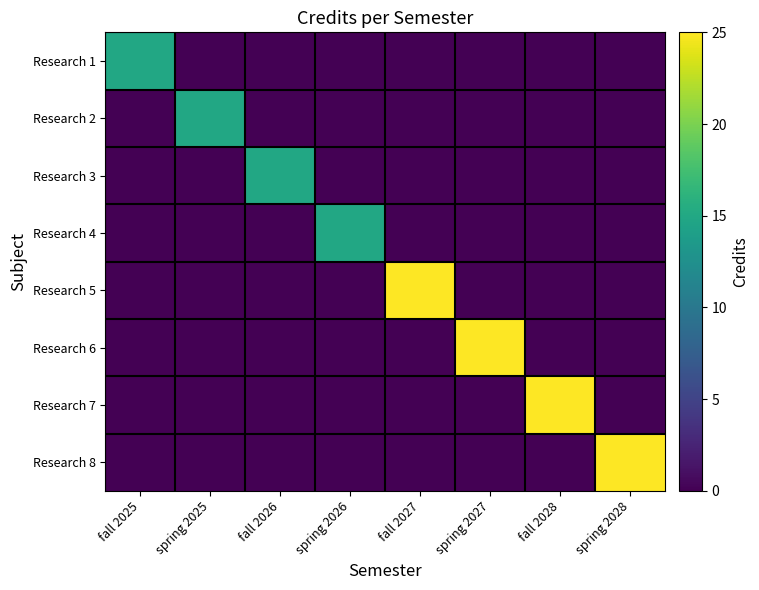

Reading right to left, extract all data points from this chart.

Research 1: spring 2028=0	fall 2028=0	spring 2027=0	fall 2027=0	spring 2026=0	fall 2026=0	spring 2025=0	fall 2025=15
Research 2: spring 2028=0	fall 2028=0	spring 2027=0	fall 2027=0	spring 2026=0	fall 2026=0	spring 2025=15	fall 2025=0
Research 3: spring 2028=0	fall 2028=0	spring 2027=0	fall 2027=0	spring 2026=0	fall 2026=15	spring 2025=0	fall 2025=0
Research 4: spring 2028=0	fall 2028=0	spring 2027=0	fall 2027=0	spring 2026=15	fall 2026=0	spring 2025=0	fall 2025=0
Research 5: spring 2028=0	fall 2028=0	spring 2027=0	fall 2027=25	spring 2026=0	fall 2026=0	spring 2025=0	fall 2025=0
Research 6: spring 2028=0	fall 2028=0	spring 2027=25	fall 2027=0	spring 2026=0	fall 2026=0	spring 2025=0	fall 2025=0
Research 7: spring 2028=0	fall 2028=25	spring 2027=0	fall 2027=0	spring 2026=0	fall 2026=0	spring 2025=0	fall 2025=0
Research 8: spring 2028=25	fall 2028=0	spring 2027=0	fall 2027=0	spring 2026=0	fall 2026=0	spring 2025=0	fall 2025=0